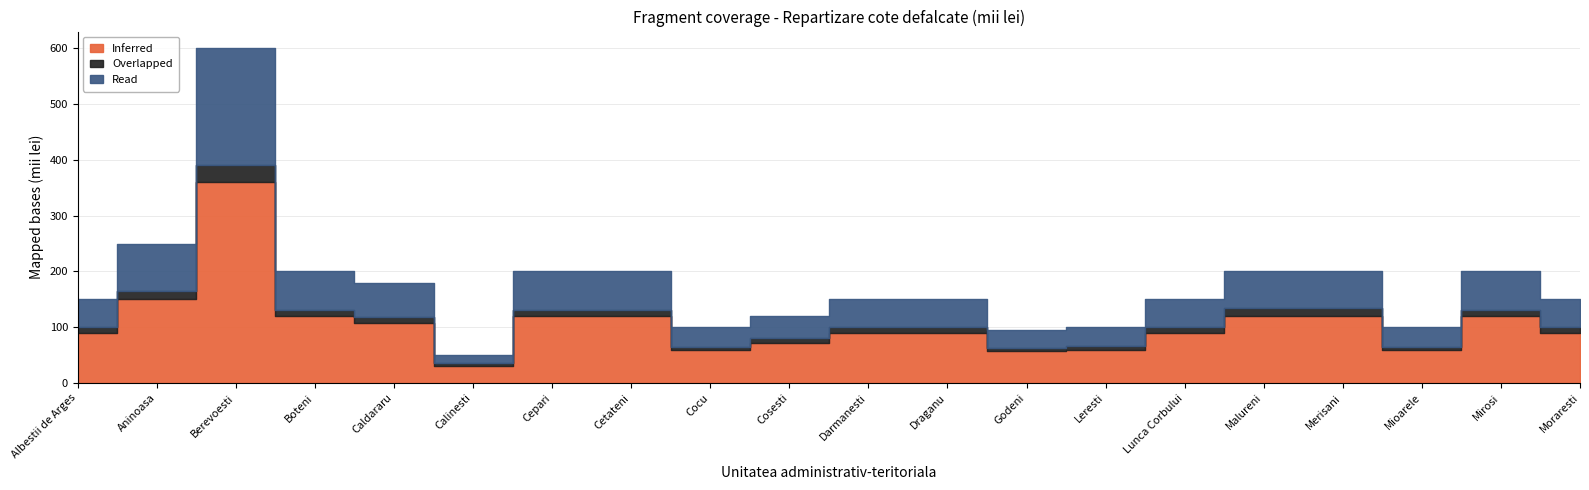

What is the lowest value of the Read series?

15